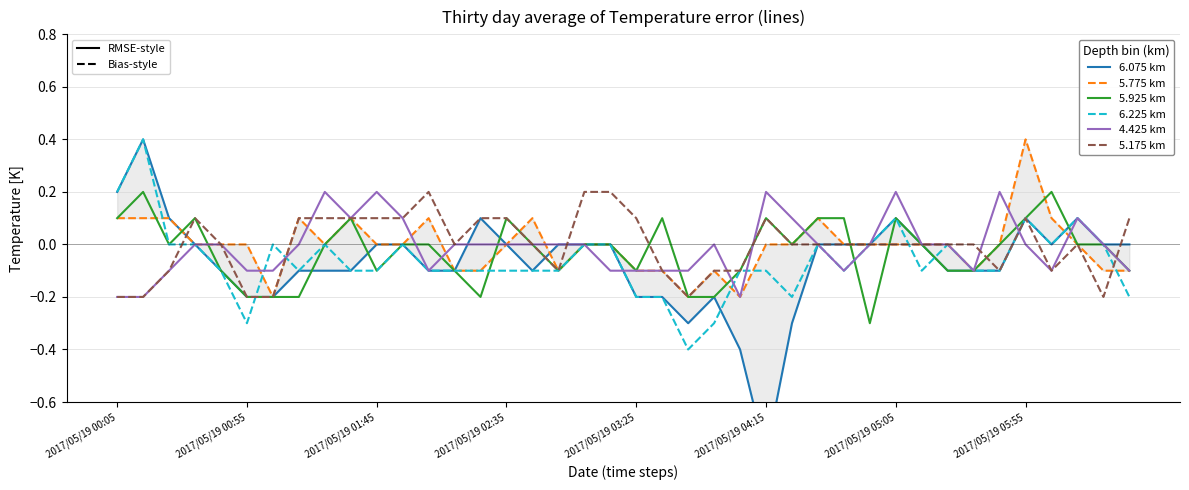

At how many categories does at least one series exceed 0?

27